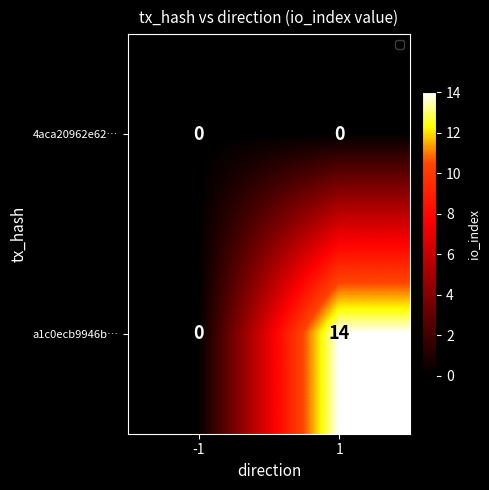

Which series has the largest total across all categories?

a1c0ecb9946b…